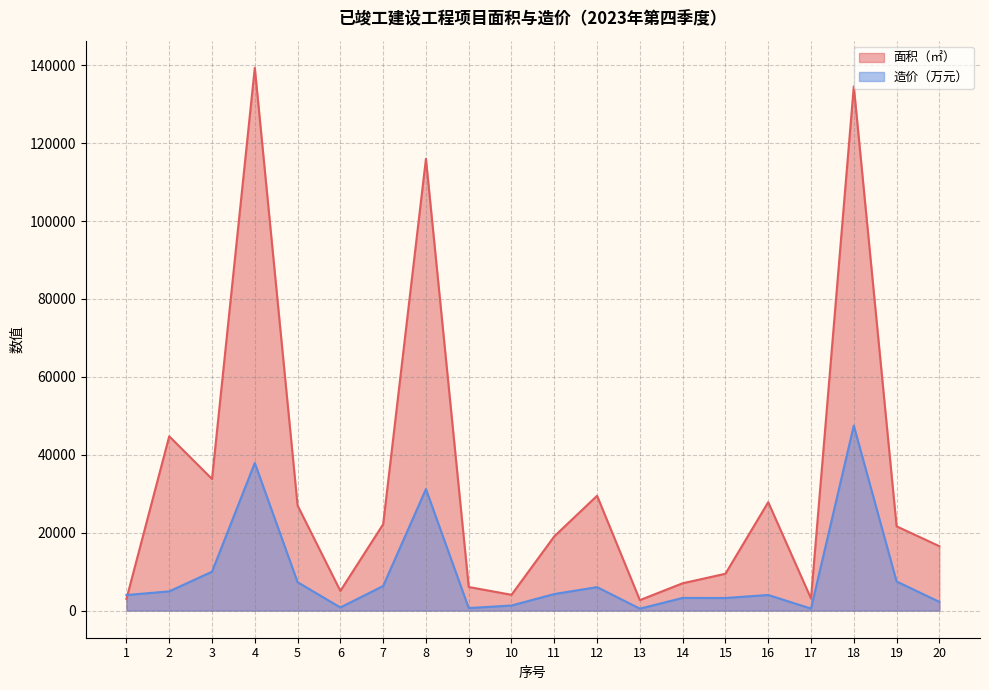

Which series has the widest spread of values?

面积（㎡）